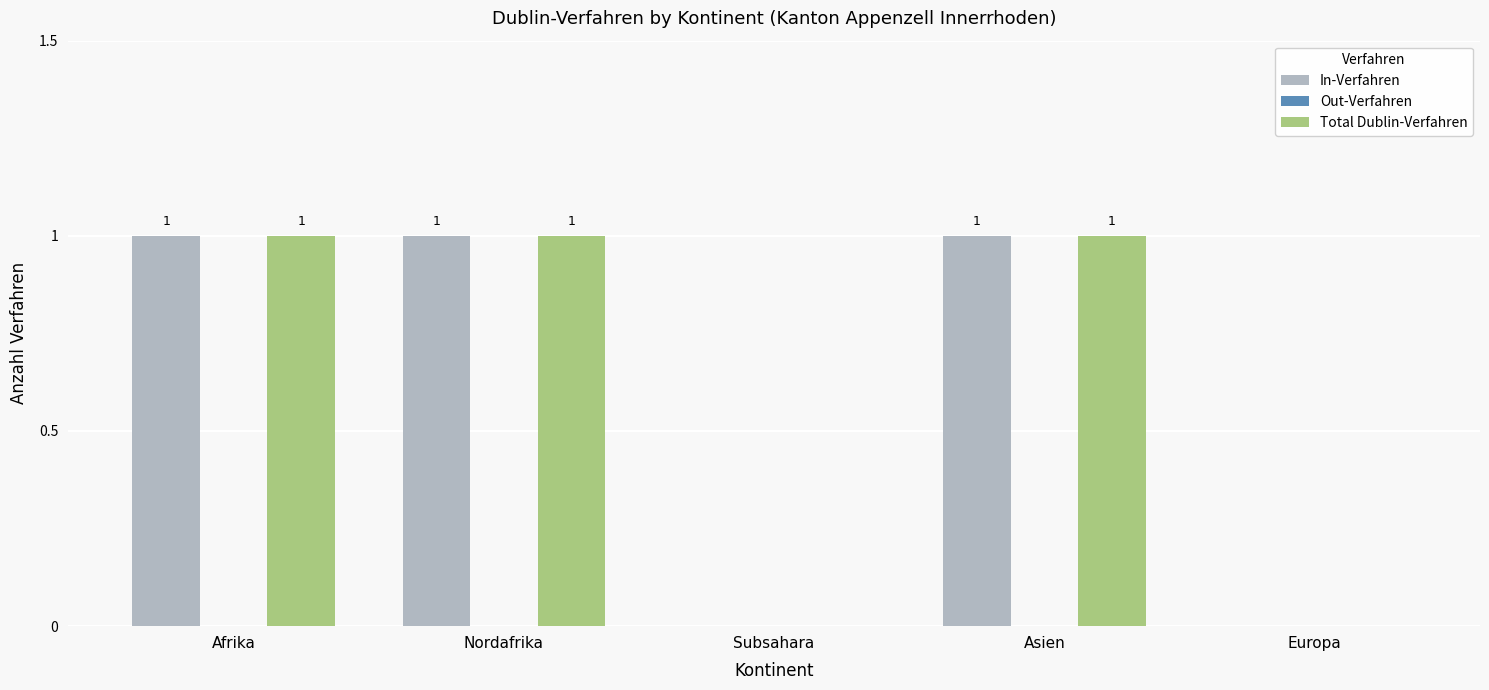

True or false: In-Verfahren has a value of 1 at Asien.

True